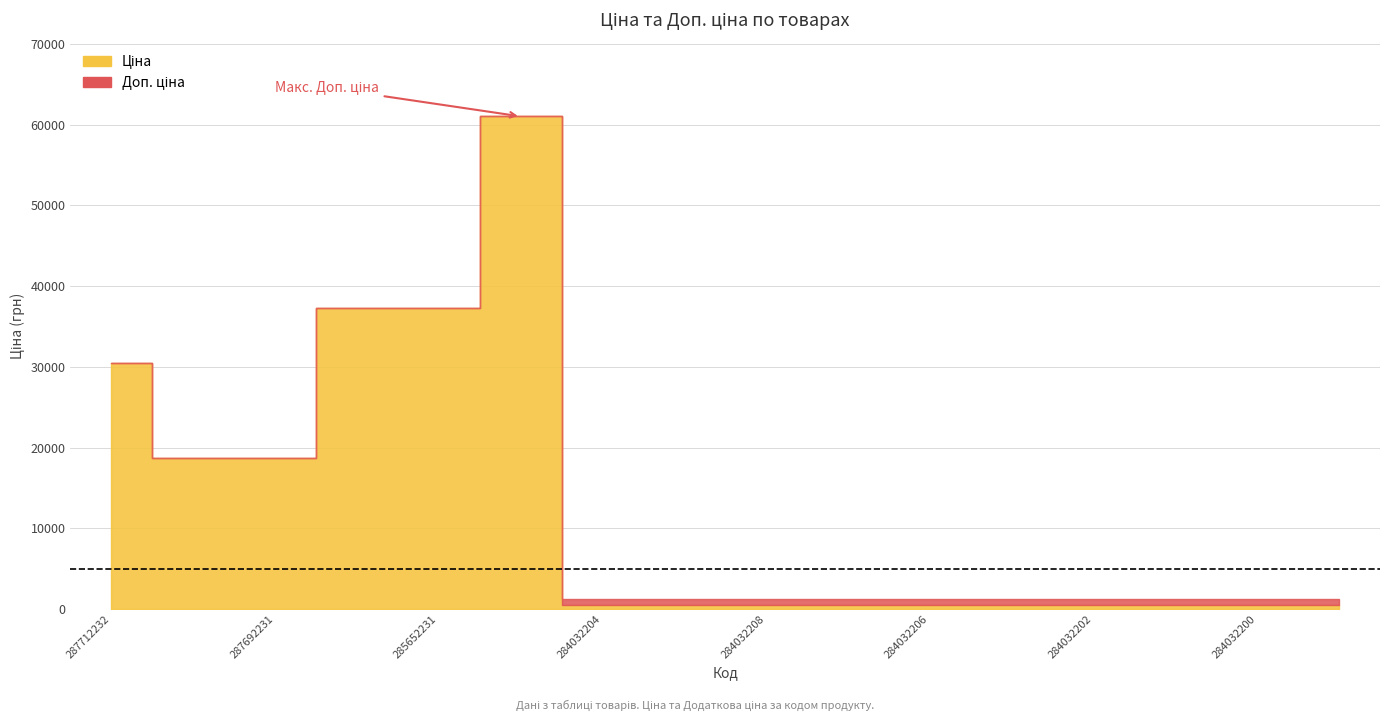

What is the total value across all series at 284032206?

1762.6